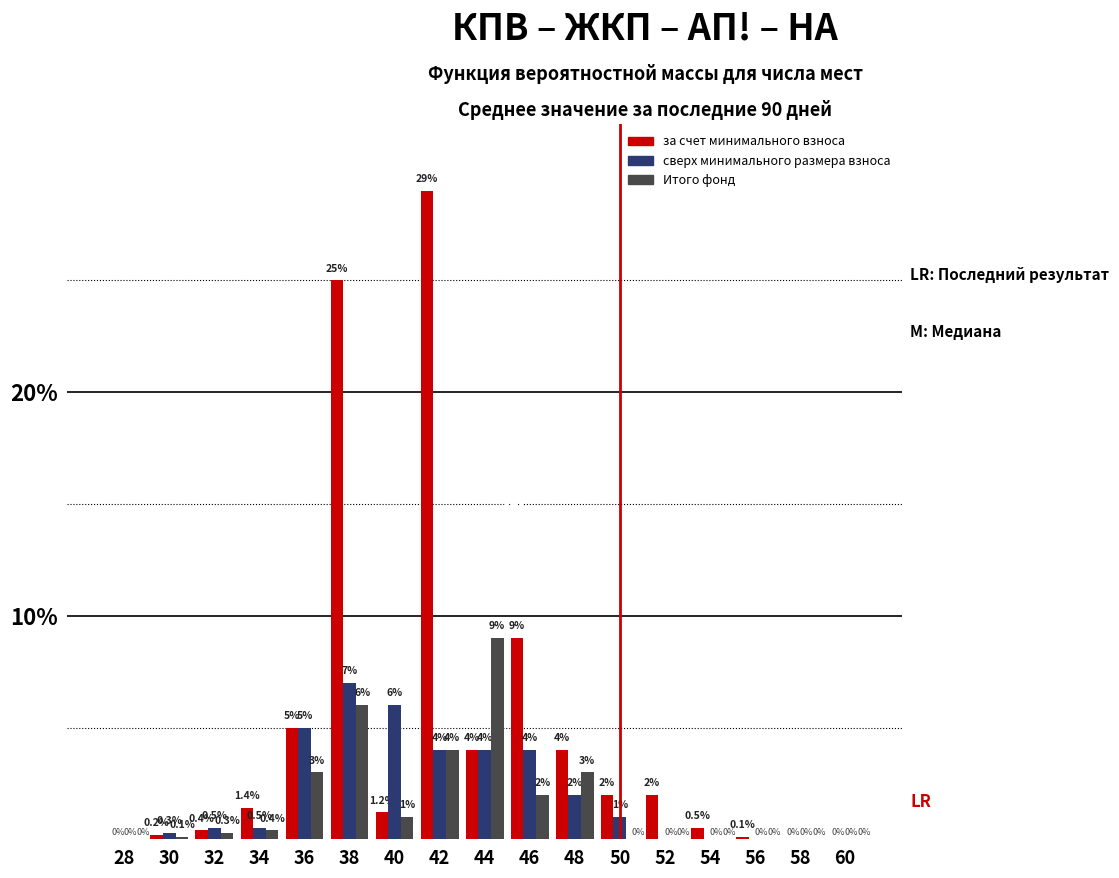

Reading left to right, what are all the values shown in this chart?

за счет минимального взноса: 28=0.0	30=0.2	32=0.4	34=1.4	36=5.0	38=25.0	40=1.2	42=29.0	44=4.0	46=9.0	48=4.0	50=2.0	52=2.0	54=0.5	56=0.1	58=0.0	60=0.0
сверх минимального размера взноса: 28=0.0	30=0.3	32=0.5	34=0.5	36=5.0	38=7.0	40=6.0	42=4.0	44=4.0	46=4.0	48=2.0	50=1.0	52=0.0	54=0.0	56=0.0	58=0.0	60=0.0
Итого фонд: 28=0.0	30=0.1	32=0.3	34=0.4	36=3.0	38=6.0	40=1.0	42=4.0	44=9.0	46=2.0	48=3.0	50=0.0	52=0.0	54=0.0	56=0.0	58=0.0	60=0.0